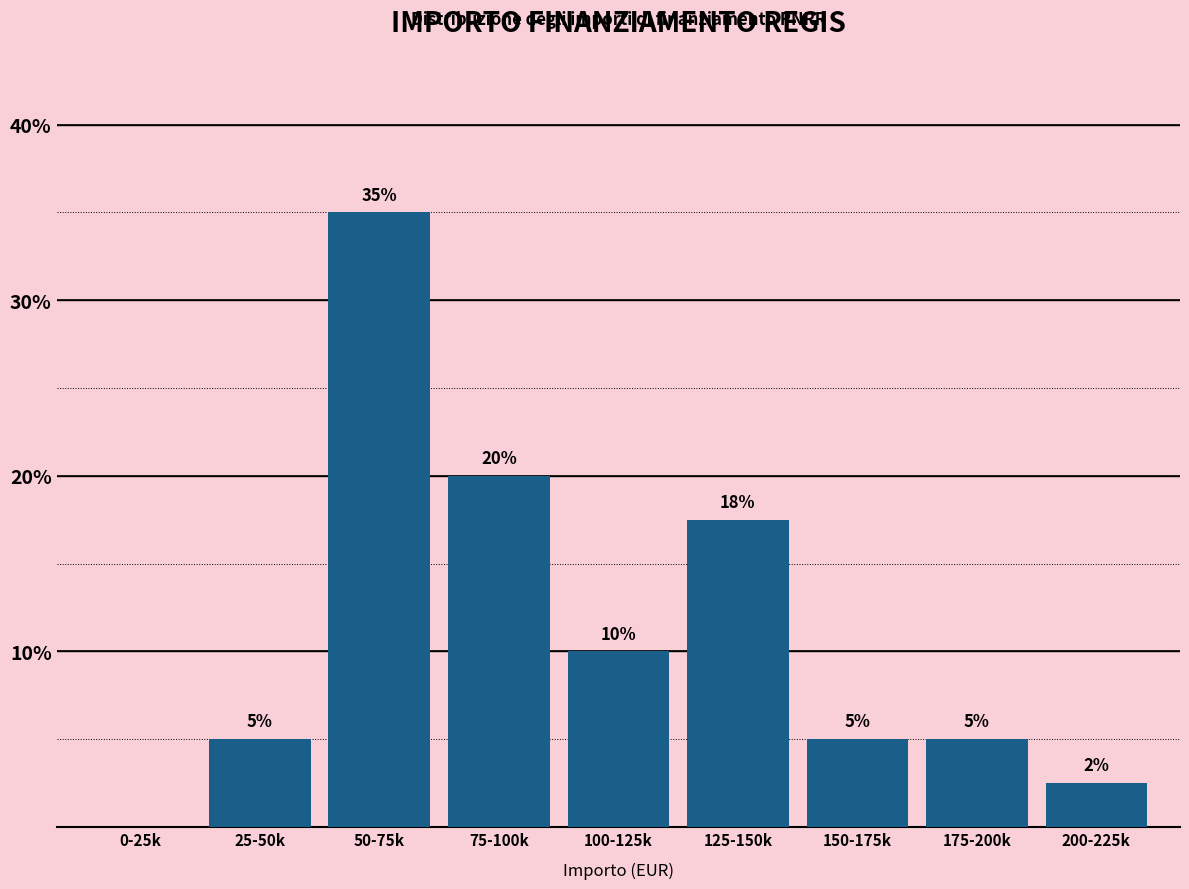

Between 200-225k and 150-175k, which is larger?

150-175k